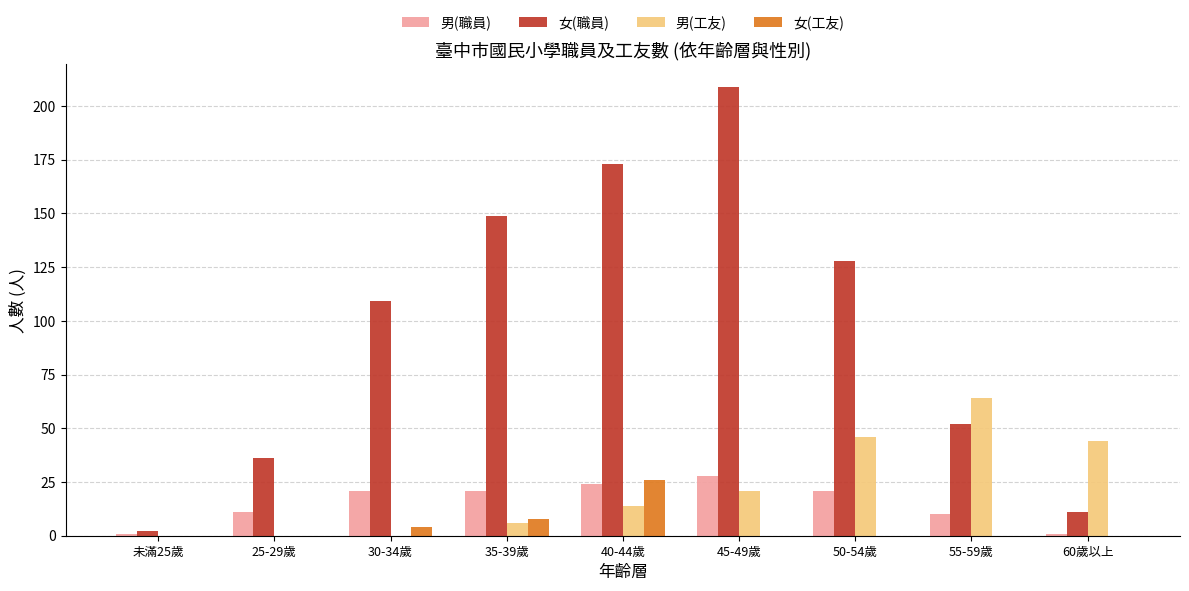

Does the chart contain stacked bars?

No